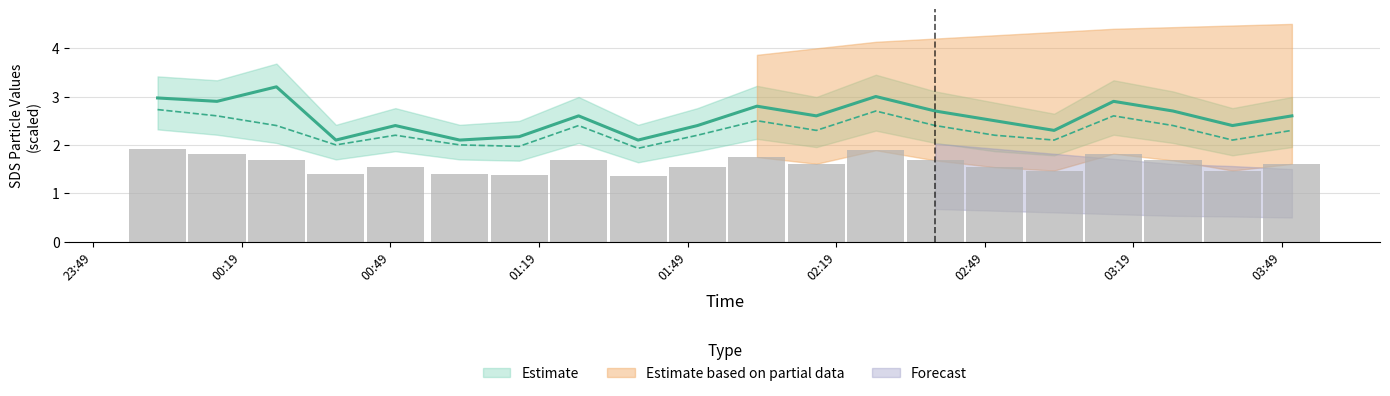

Does the chart contain stacked bars?

No